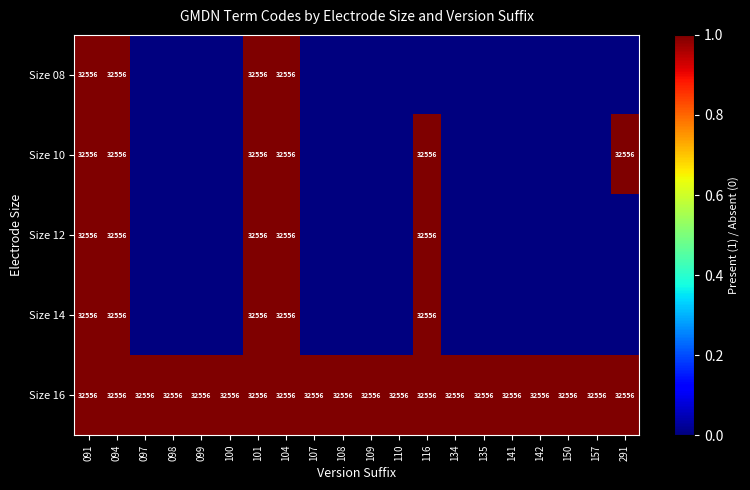

What is the highest value of the Size 16 series?

32556